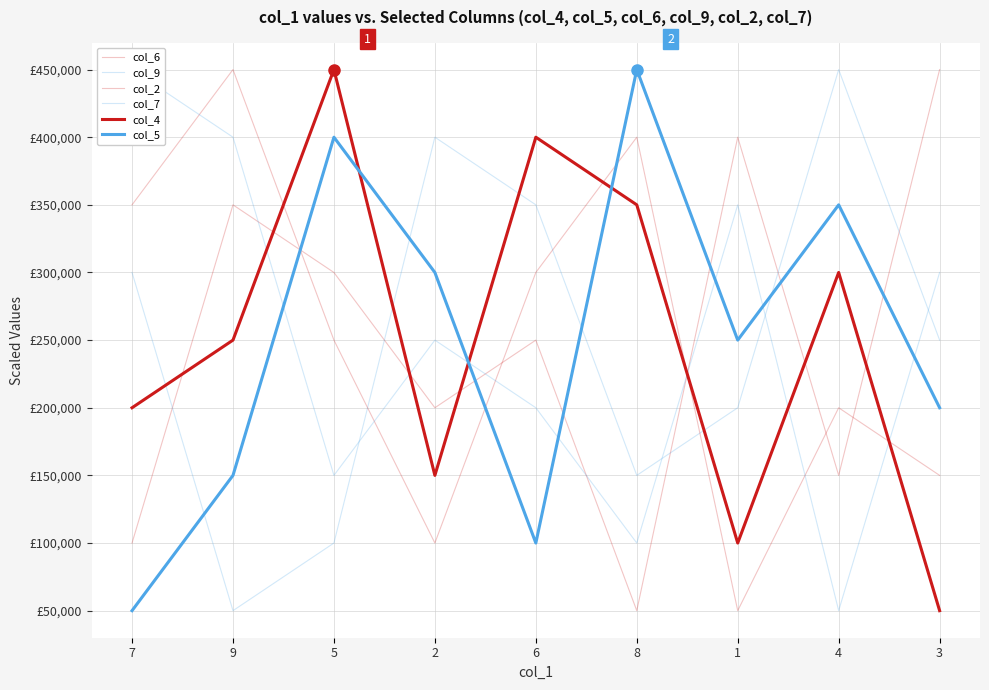

Which has a higher value, 4 or 8?

4